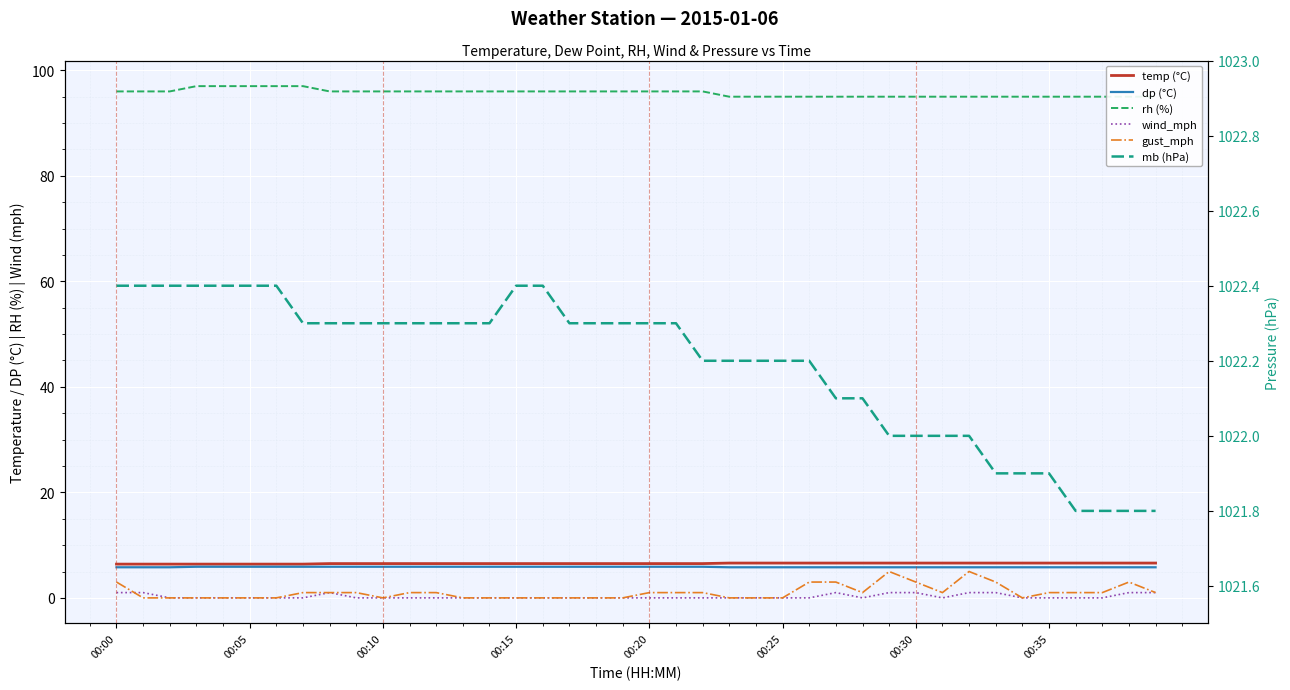

What is the label of the 12th point from the right?

28